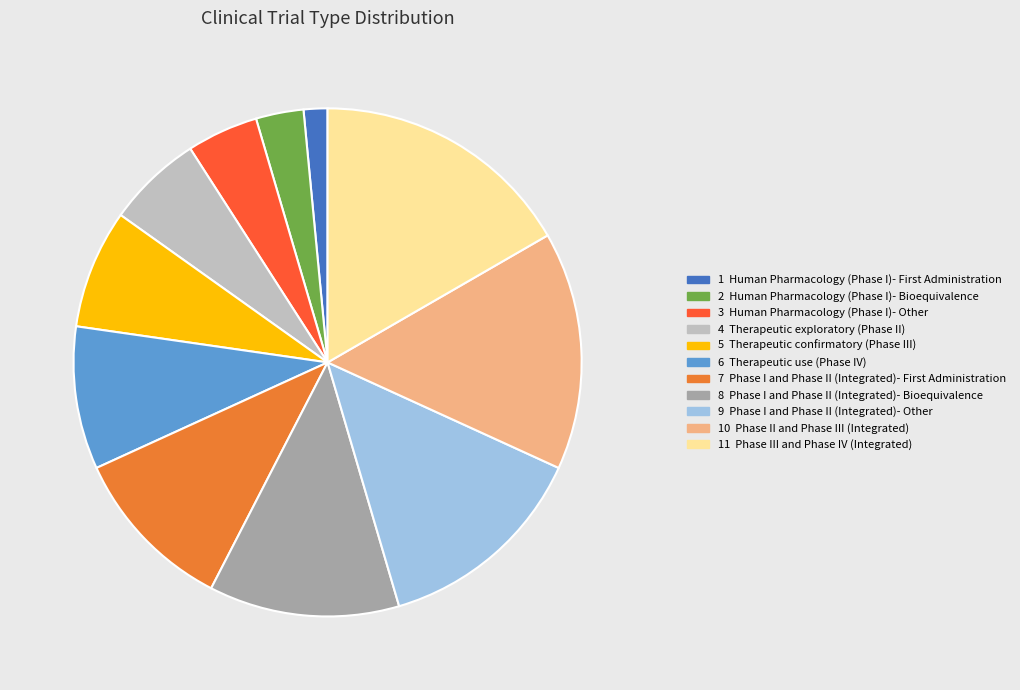

Is there any slice that represents more than half of the pie?

No